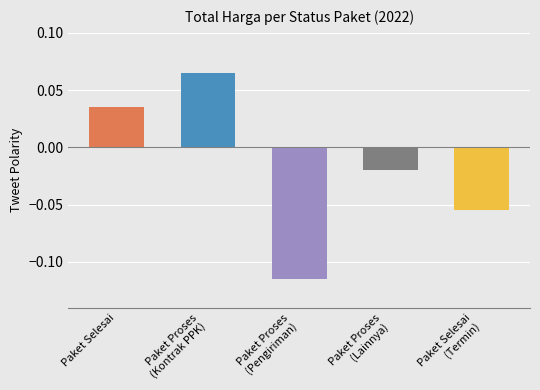

List the labels in order of value, smallest first.

Paket Proses
(Pengiriman), Paket Selesai
(Termin), Paket Proses
(Lainnya), Paket Selesai, Paket Proses
(Kontrak PPK)